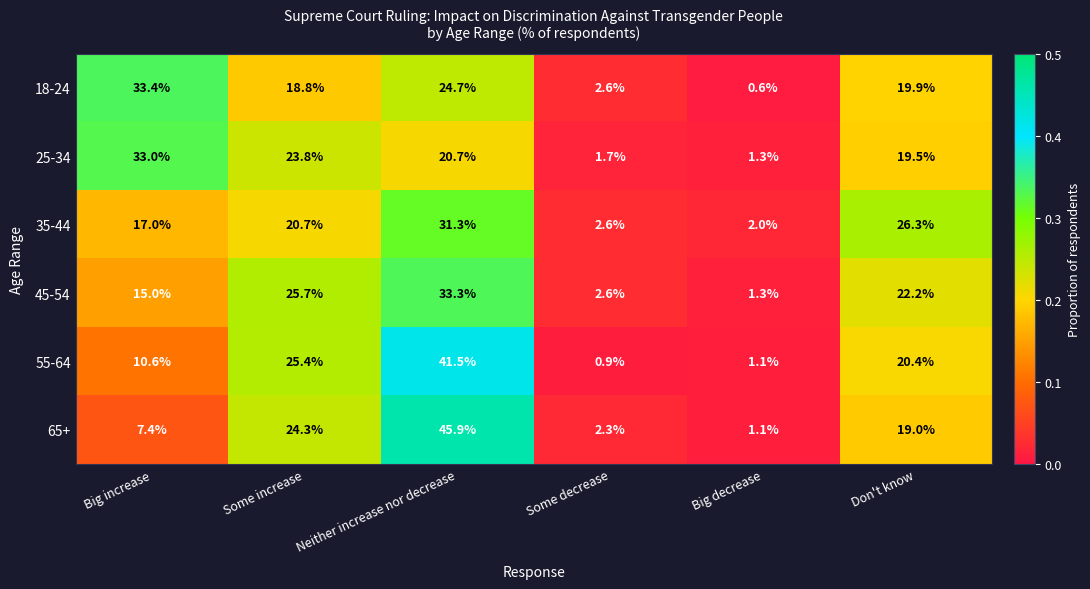

True or false: 45-54 has a value of 22.2 at Don't know.

True